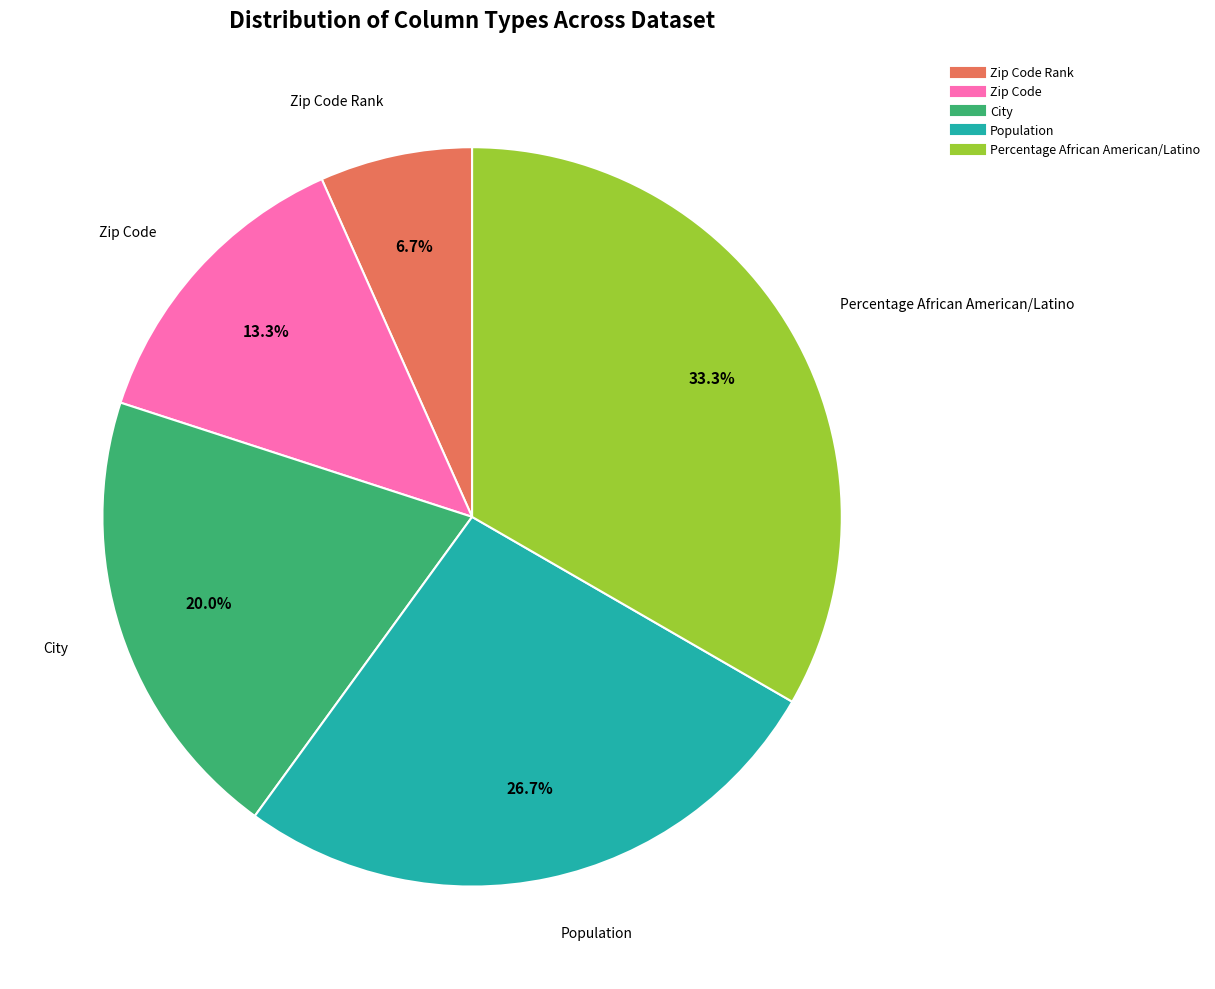

Does any single category account for the majority?

No